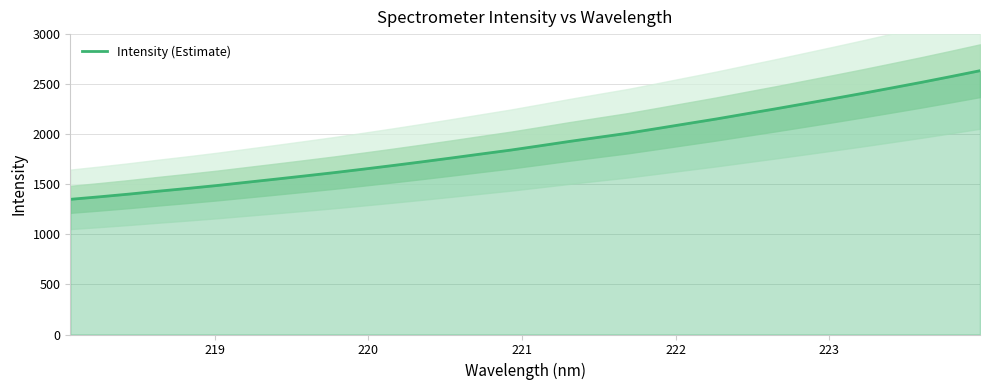

What is the value of the 31st point from the left?

2575.7